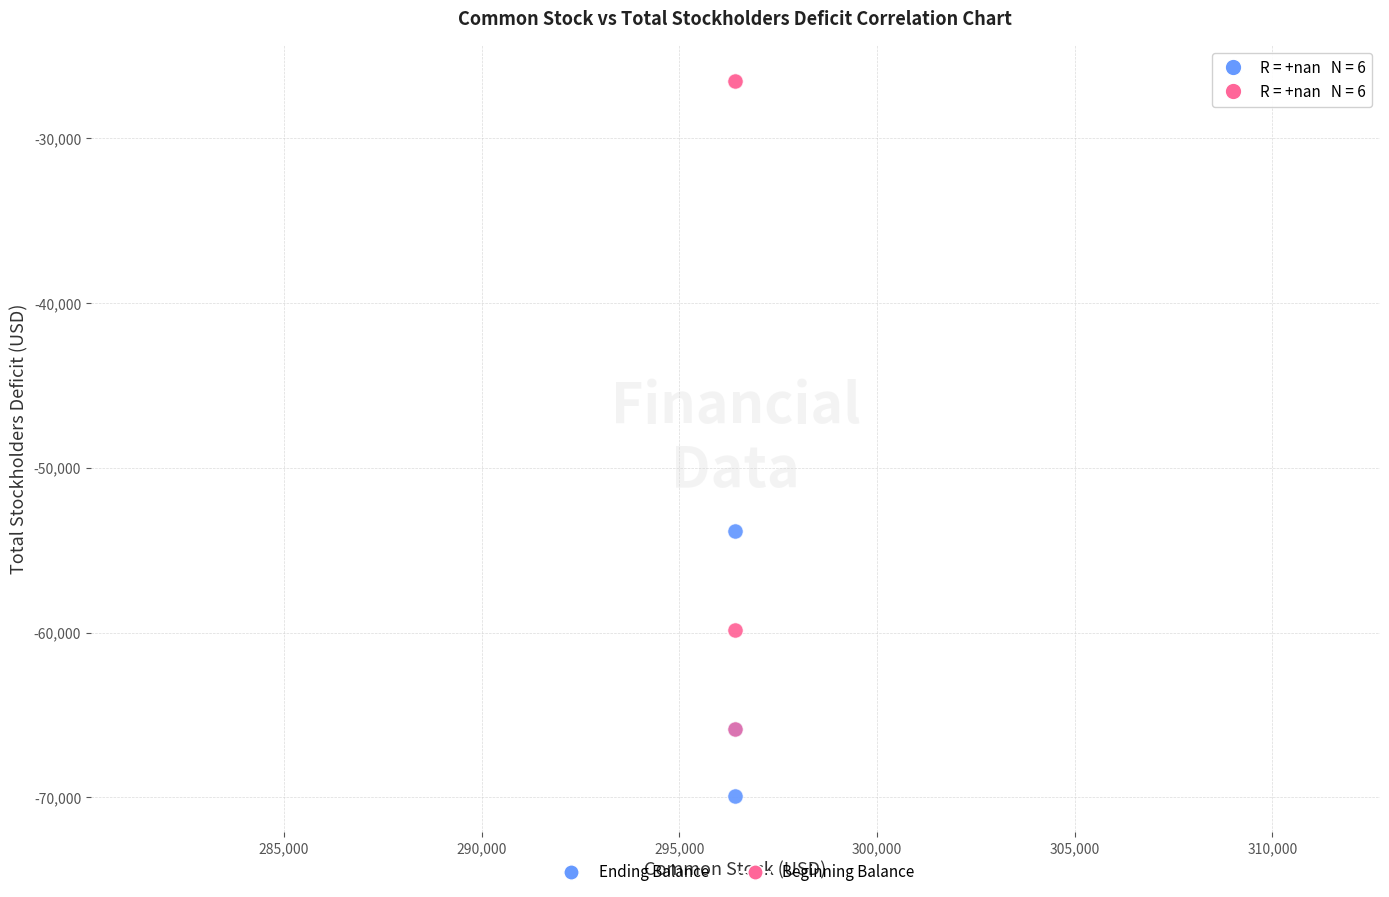

What are all the series names shown in the legend?

Ending Balance, Beginning Balance